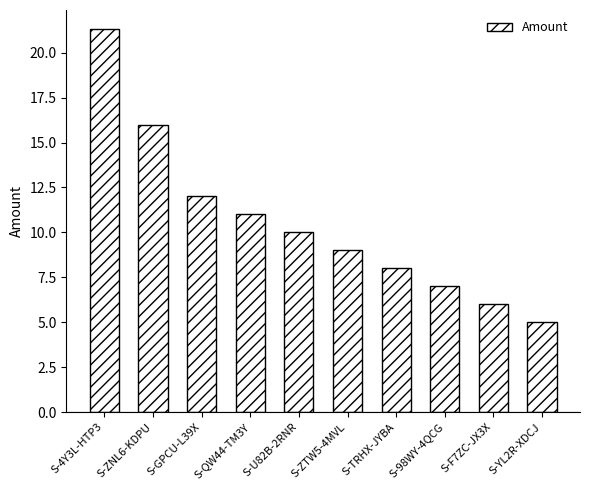

Does the chart contain stacked bars?

No